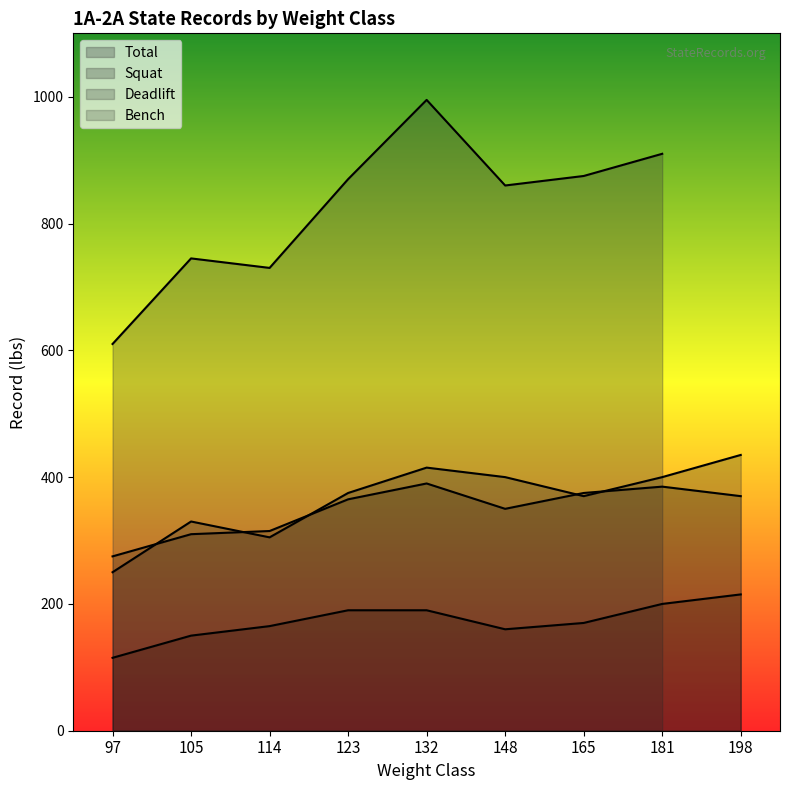

At which label does Squat first exceed 375?

132